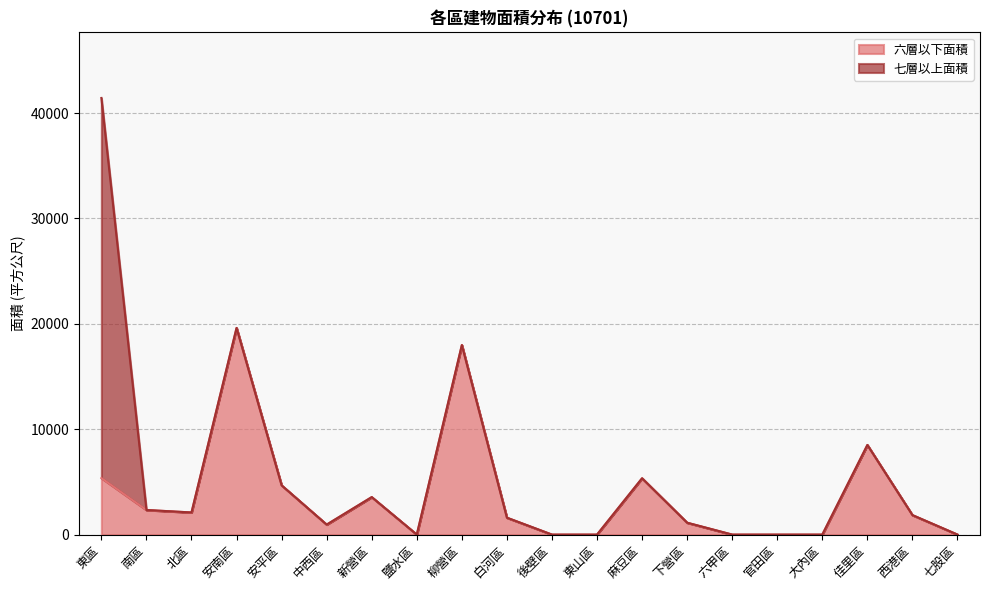

Reading right to left, transcribe all the data shown in this chart.

0.0	1850.2	8504.6	0.0	0.0	0.0	1126.7	5345.1	0.0	0.0	1603.5	17986.5	0.0	3556.9	947.3	4671.4	19612.8	2098.9	2332.7	5362.5